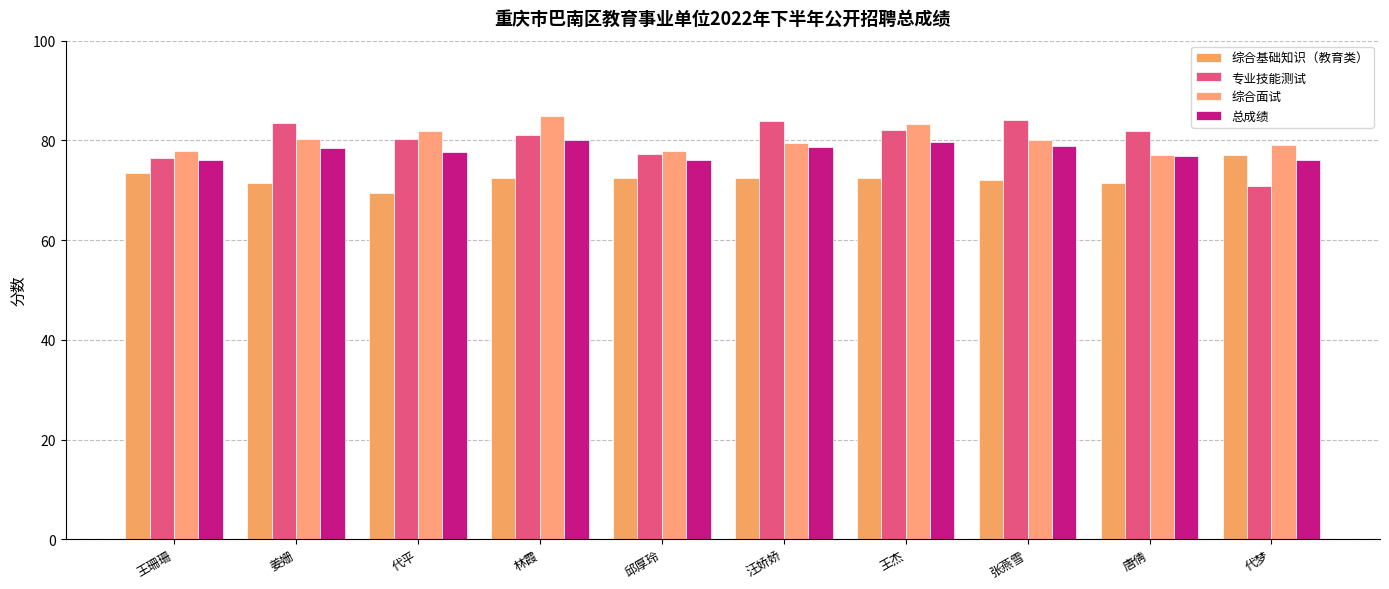

Which series changed the most between 姜姗 and 张燕雪?

专业技能测试